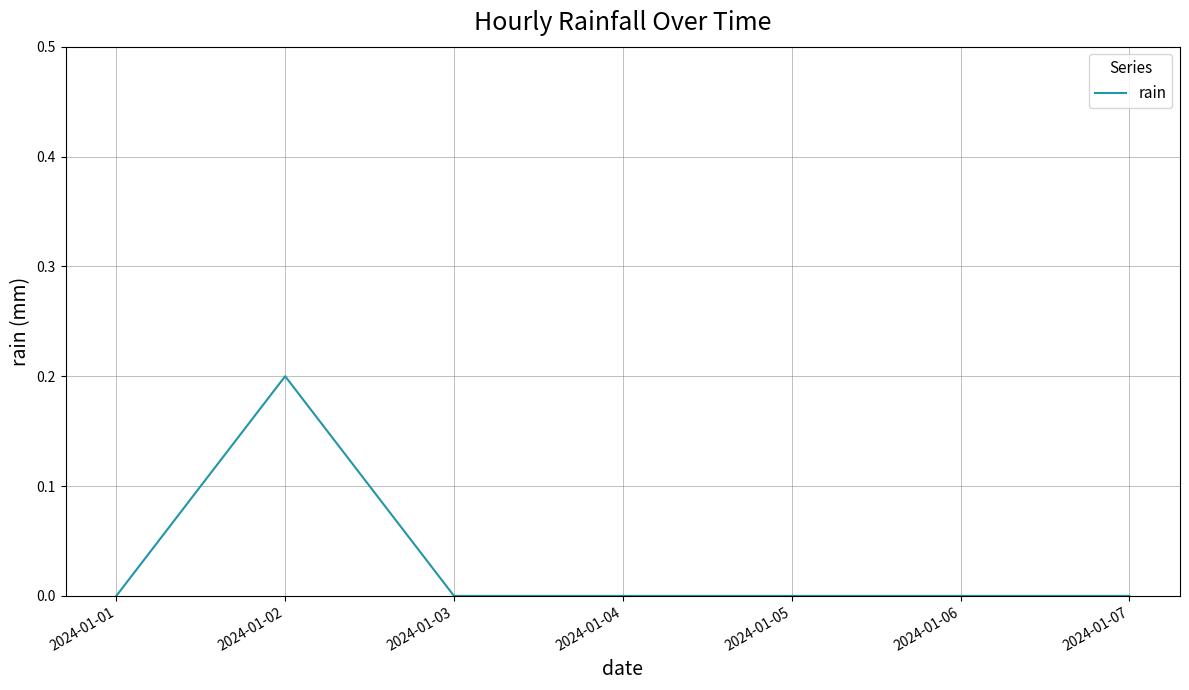

At which category does the data reach its first local peak?

2024-01-02